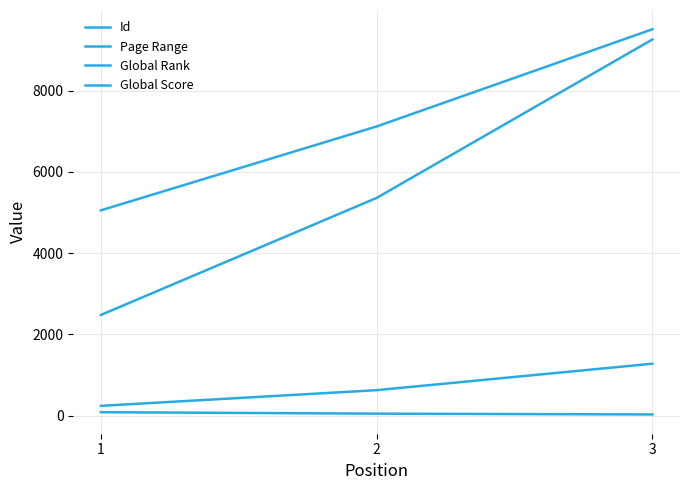

How many lines are shown in the chart?

4